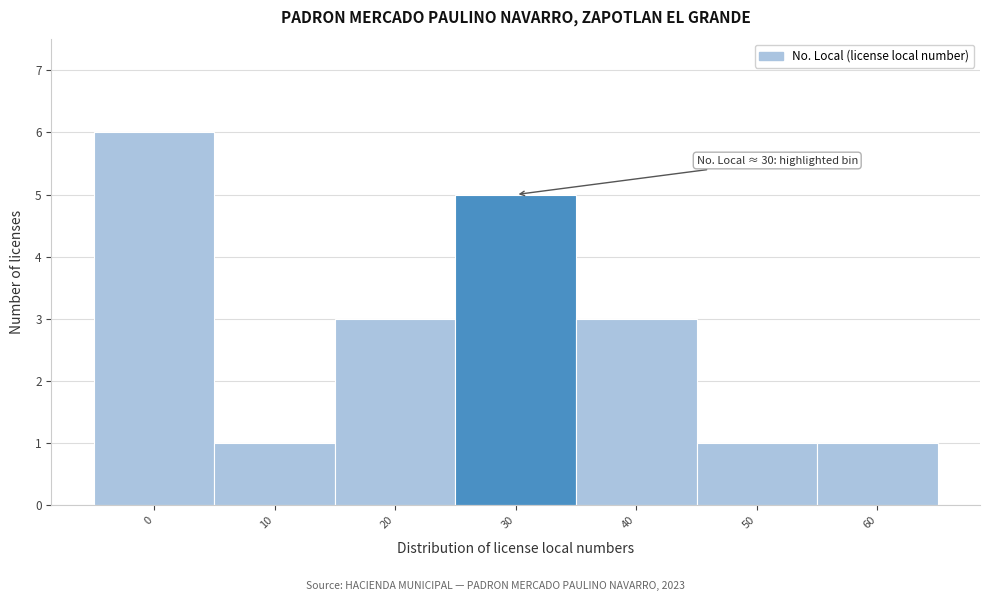

Reading left to right, transcribe all the data shown in this chart.

6	1	3	5	3	1	1